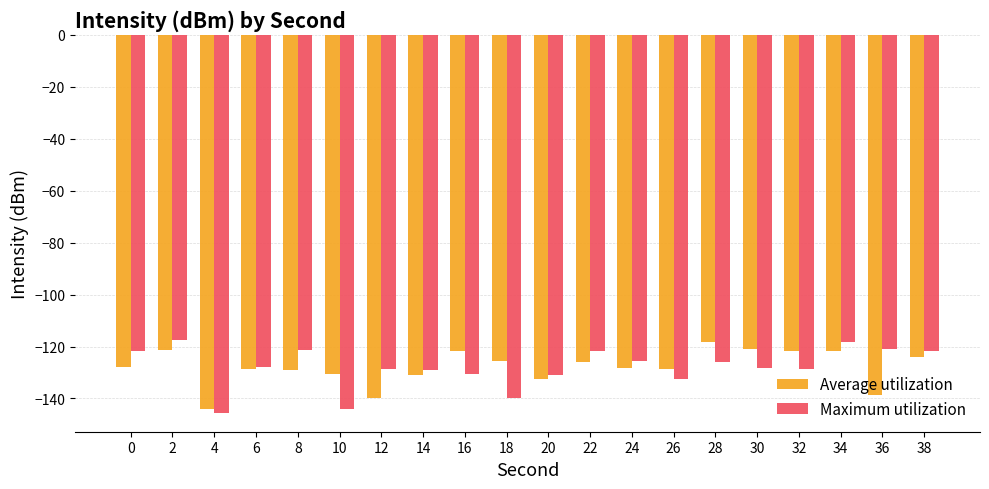

How many bars are there in total?

40